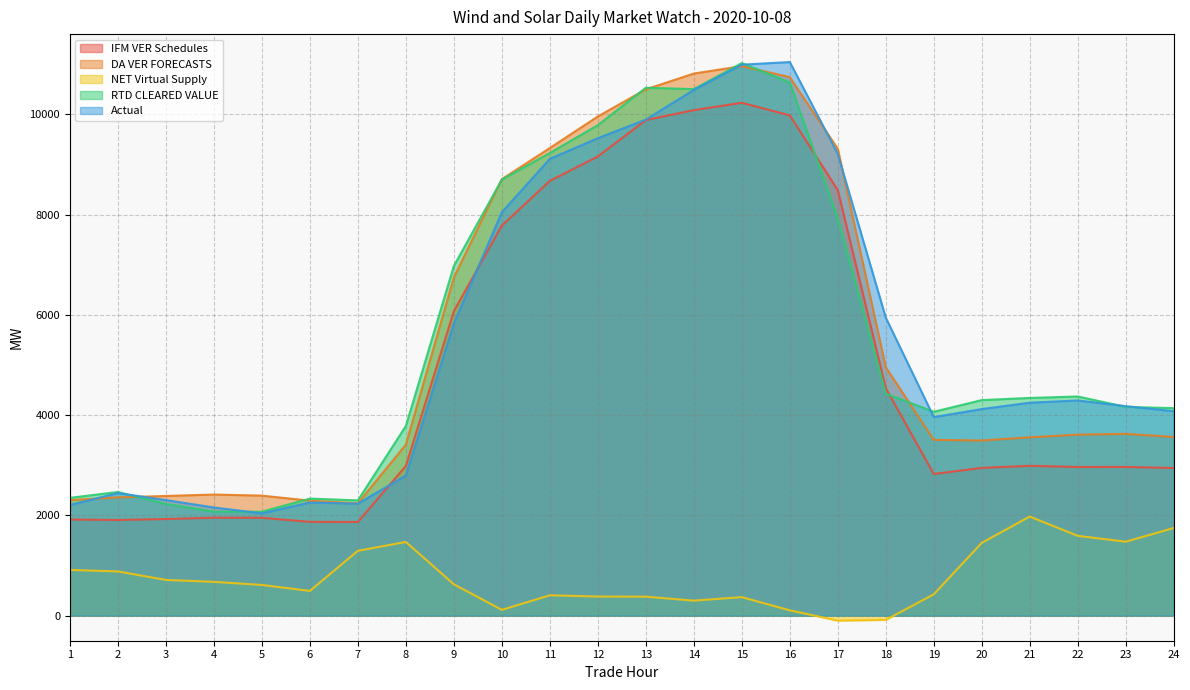

Which label corresponds to the smallest value in the chart?

17